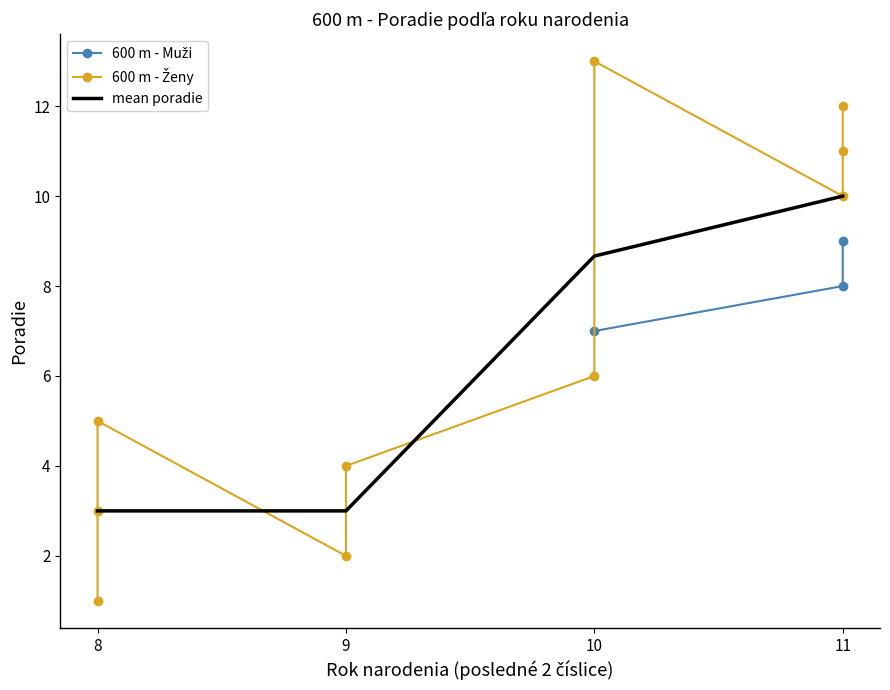

True or false: mean poradie has more than 0 points higher than both neighbors.

False